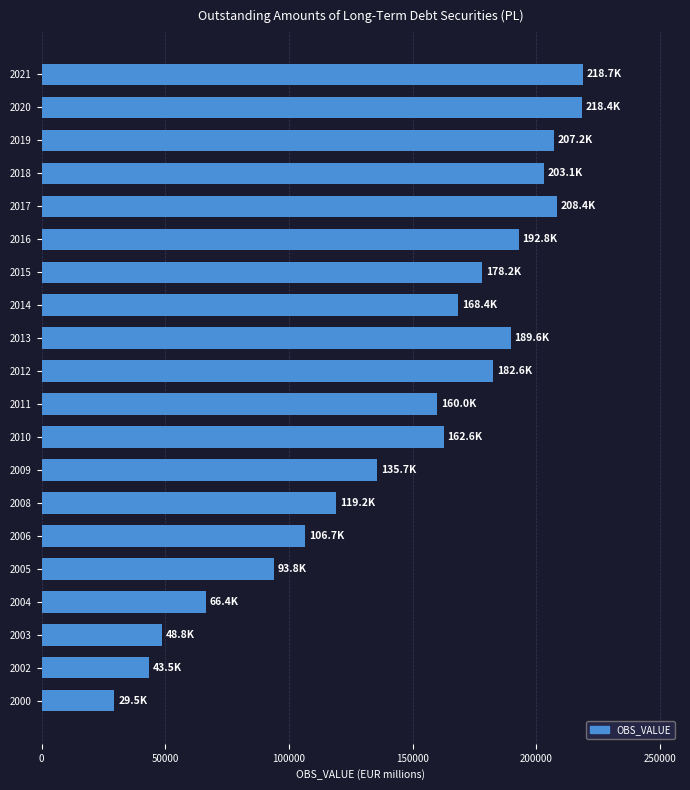

Is it true that the value at 2006 is 143394.0?

False